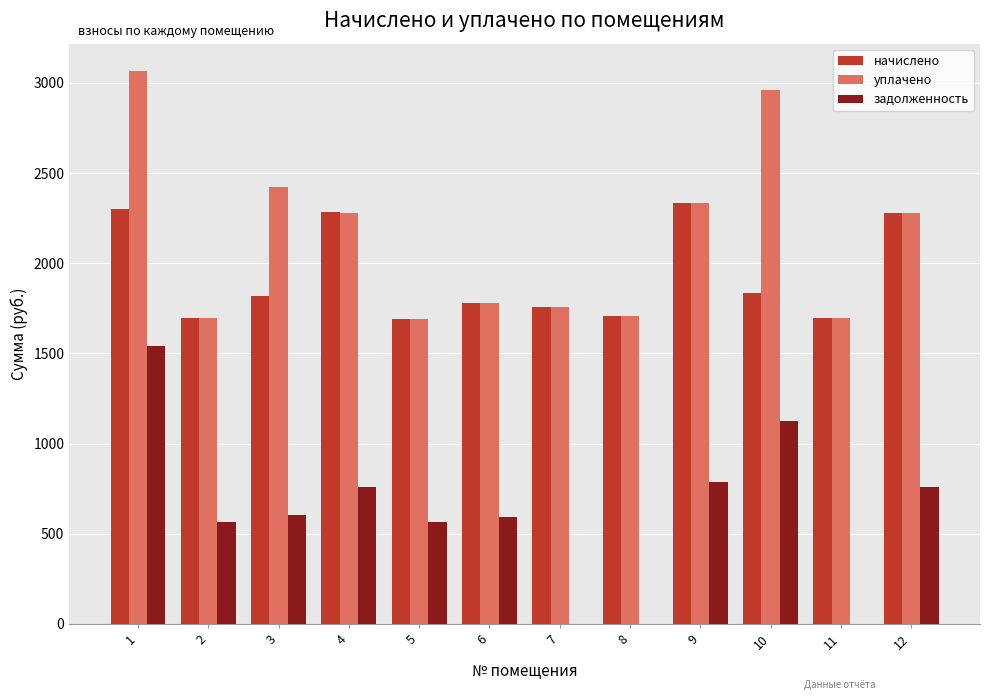

Which series has the widest spread of values?

задолженность